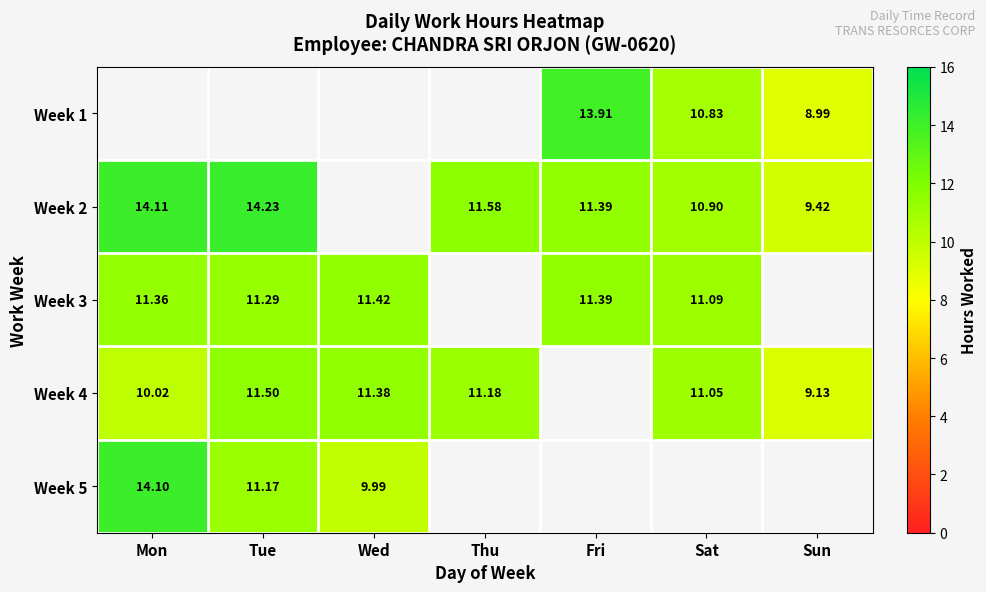

Which category has the highest value in the Week 3 series?

Wed